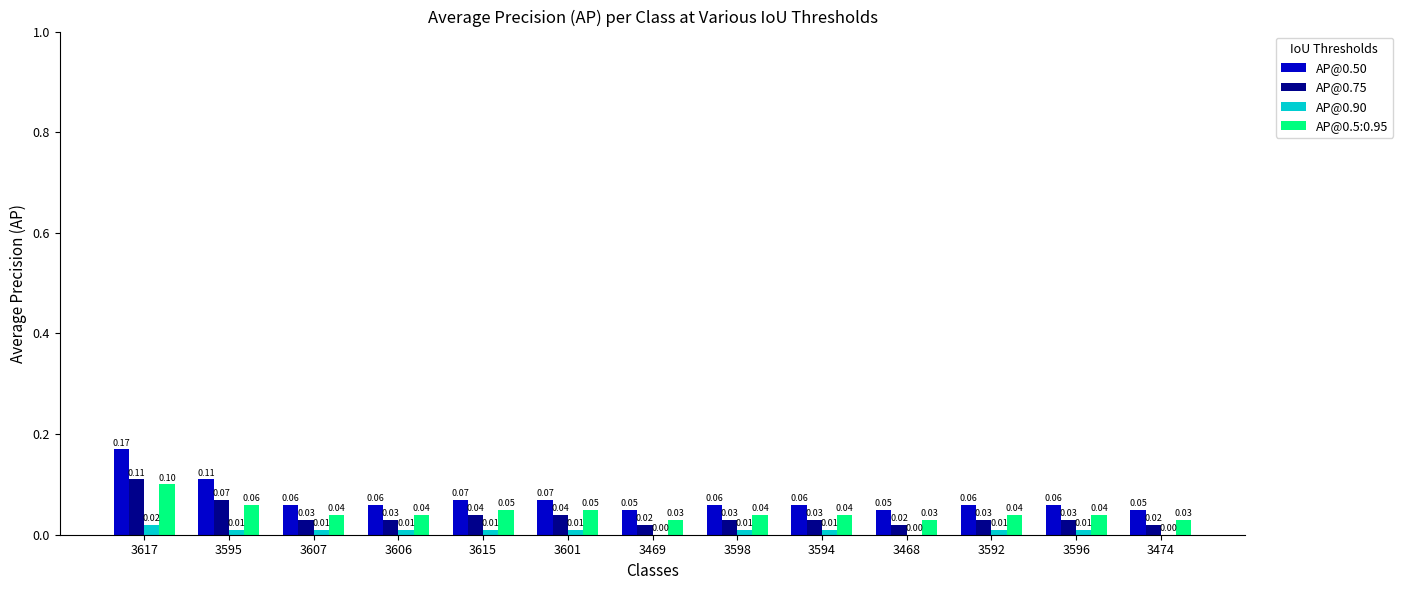

Which series has the largest total across all categories?

AP@0.50